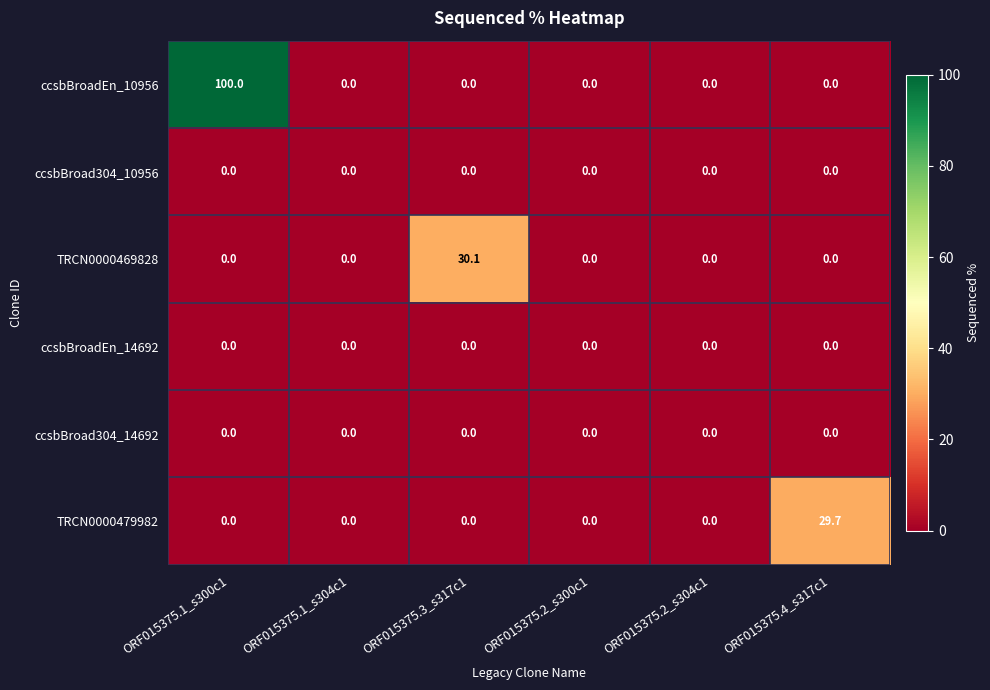

What is the sum of all ccsbBroadEn_10956 values?

100.0